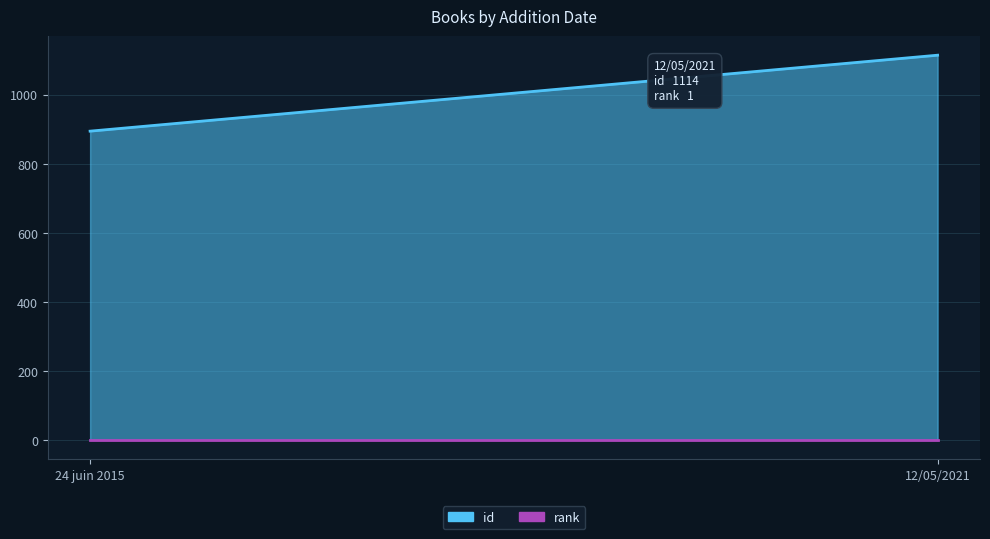

Which has a higher value, 24 juin 2015 or 12/05/2021?

12/05/2021